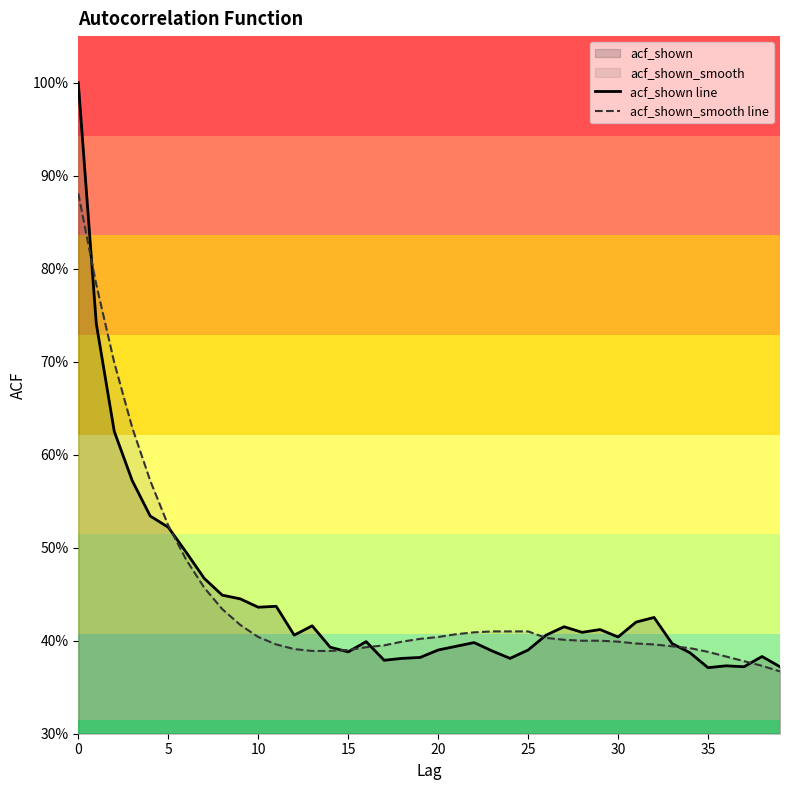

How many interior local peaks does the acf_shown line series have?

9